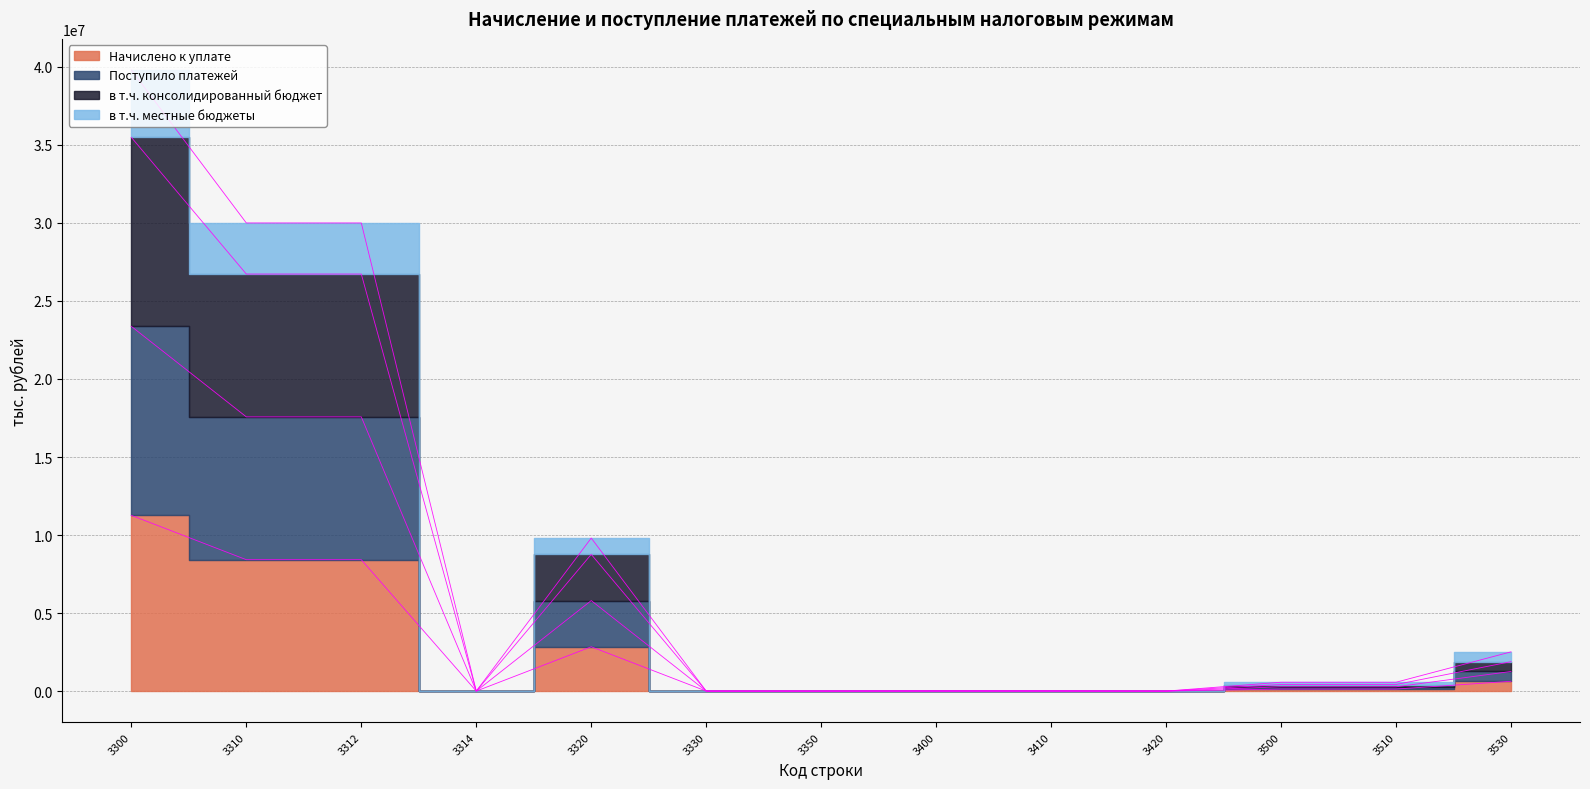

Reading right to left, what are all the values shown in this chart?

Начислено к уплате: 3530=628298	3510=130155	3500=130155	3420=0	3410=74	3400=74	3350=0	3330=0	3320=2840366	3314=0	3312=8419983	3310=8419983	3300=11260349
Поступило платежей: 3530=1885748	3510=422203	3500=422203	3420=6	3410=6830	3400=6836	3350=106	3330=0	3320=8759002	3314=0	3312=26723609	3310=26723447	3300=35482555
в т.ч. консолидированный бюджет: 3530=1257023	3510=276179	3500=276179	3420=3	3410=3452	3400=3455	3350=53	3330=0	3320=5799684	3314=0	3312=17571796	3310=17571711	3300=23371448
в т.ч. местные бюджеты: 3530=2514473	3510=568227	3500=568227	3420=9	3410=10208	3400=10217	3350=129	3330=0	3320=9805813	3314=0	3312=29996816	3310=29996654	3300=39802596